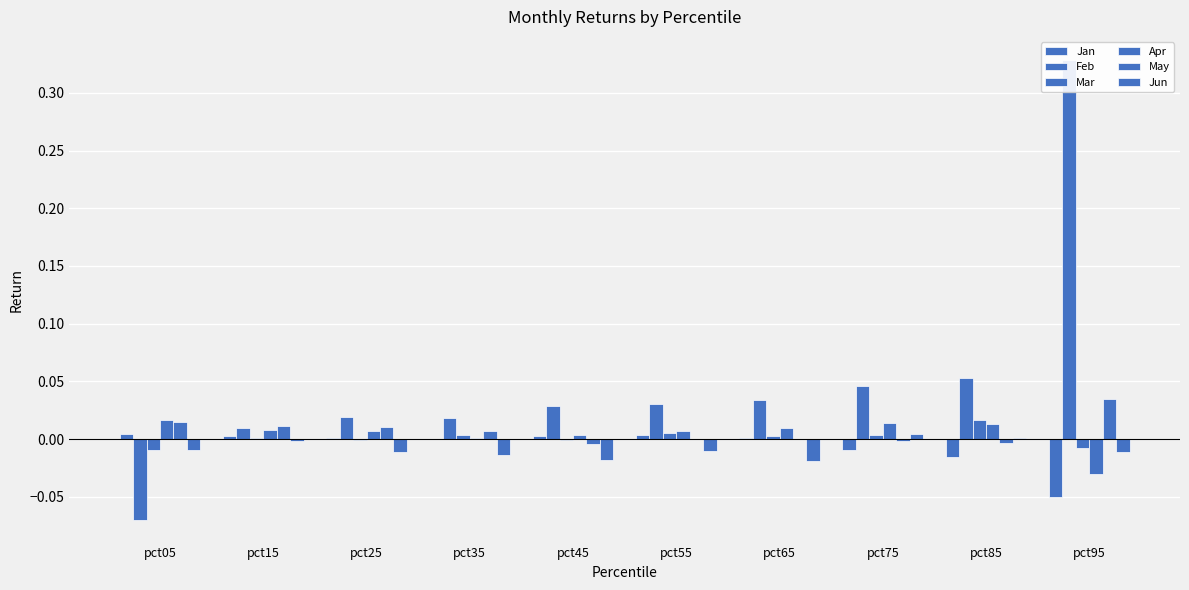

List the series in order of their peak value, lowest first.

Jan, Jun, Apr, Mar, May, Feb